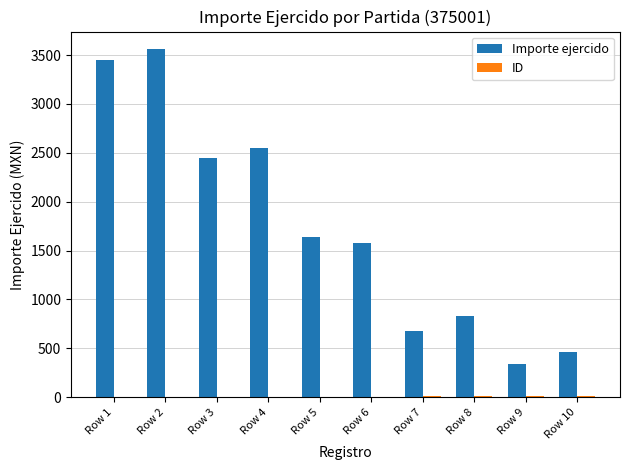

Which series has the largest total across all categories?

Importe ejercido